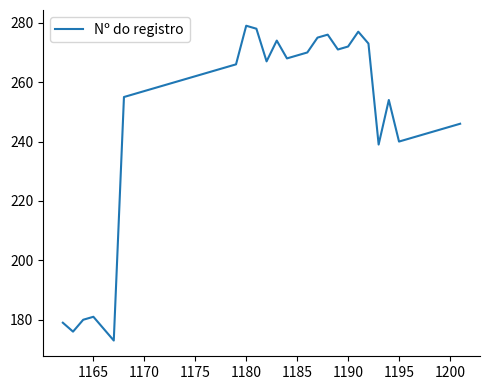

What is the difference between the maximum and minimum values?

106